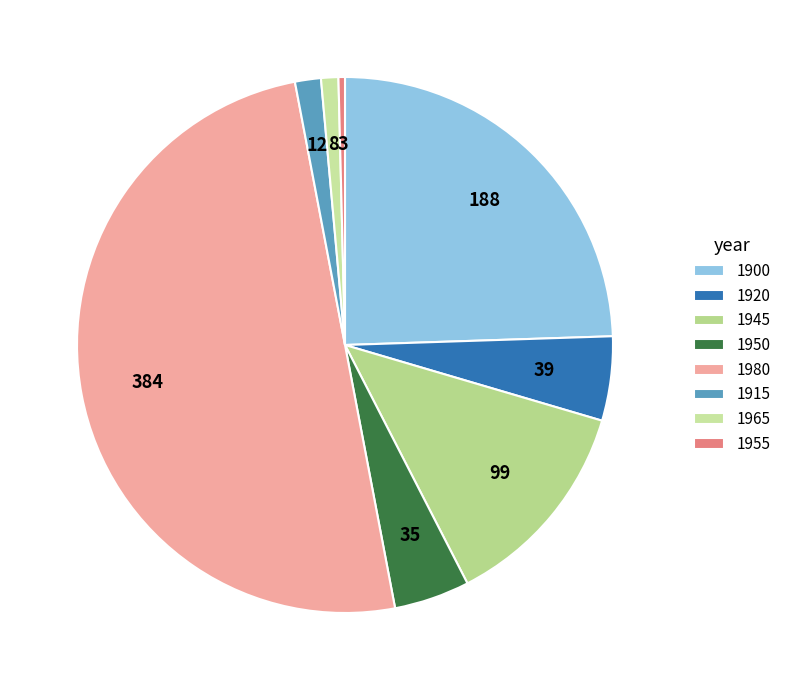

What is the smallest slice in the pie chart?

1955